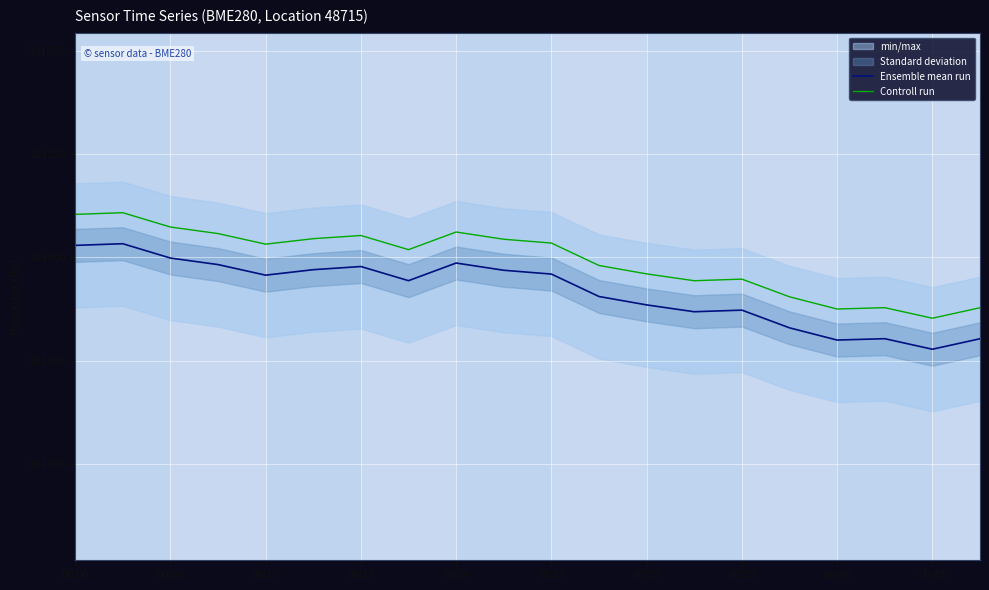

What is the lowest value of the Controll run series?

101470.6